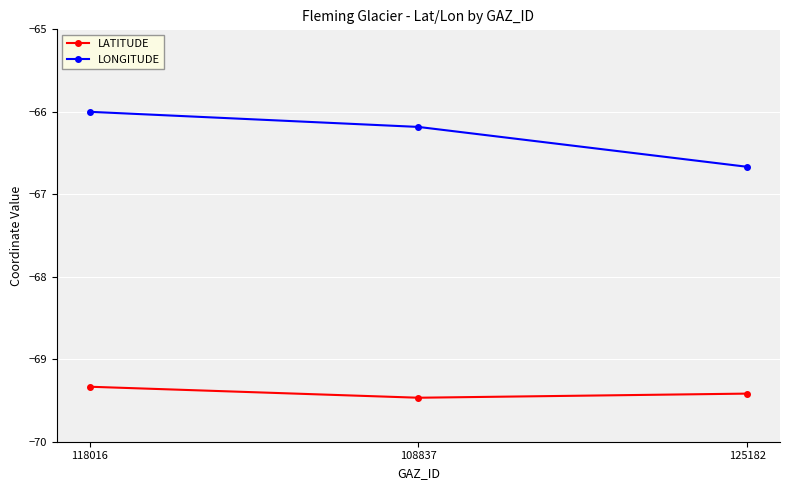

What are all the series names shown in the legend?

LATITUDE, LONGITUDE